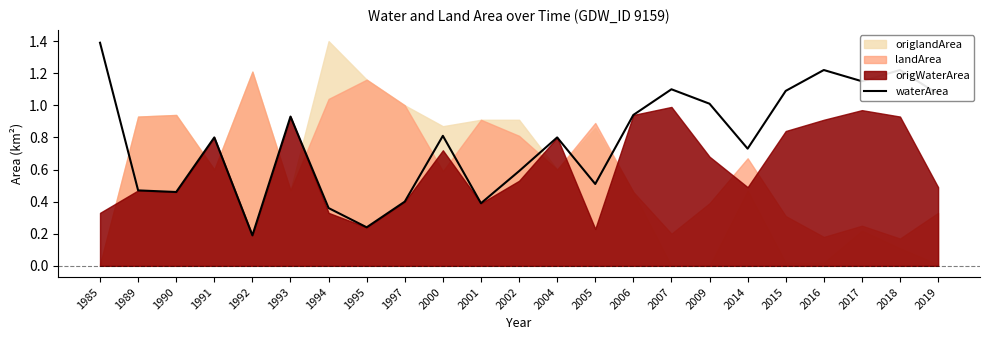

How many points are higher than both their immediate neighbors (excluding endpoints)?

7